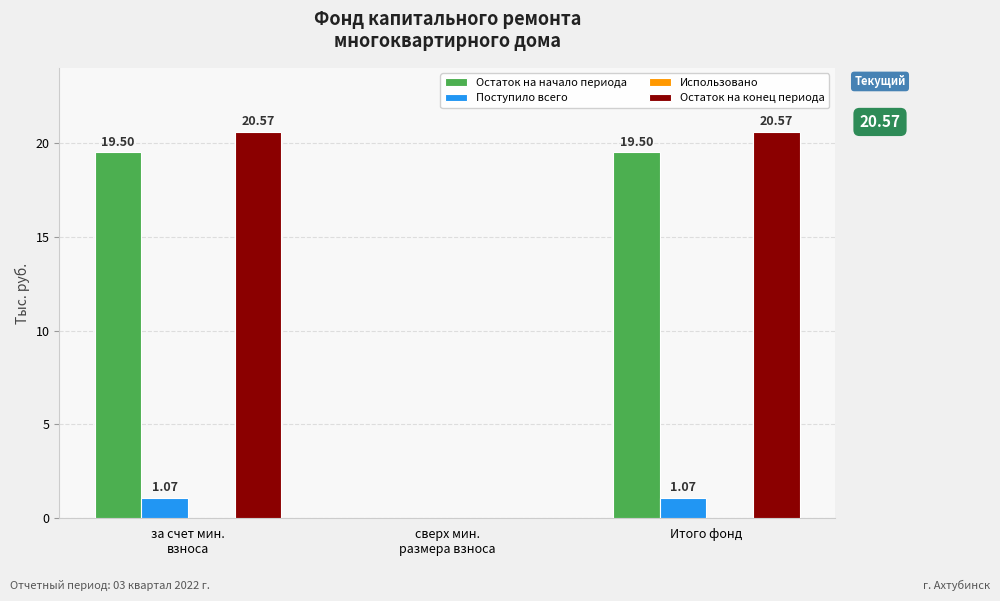

What is the greatest value displayed?

20.6